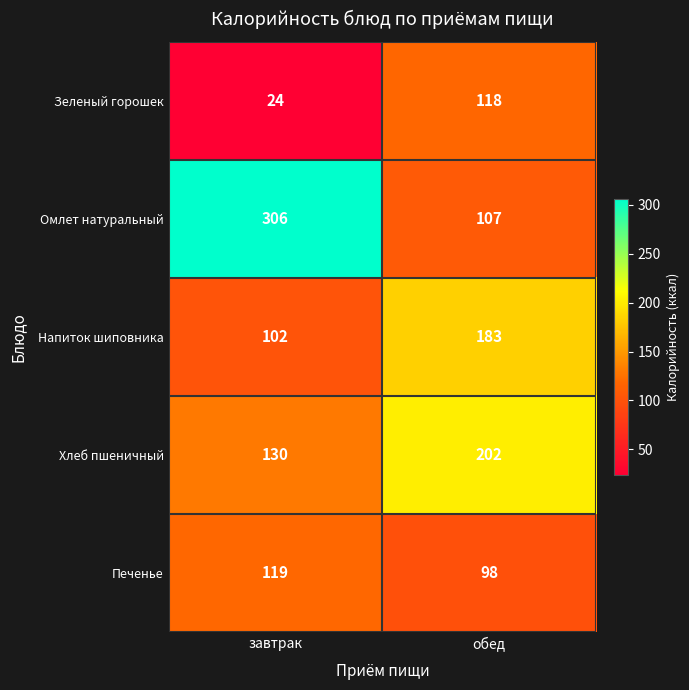

What is the minimum value shown in the chart?

24